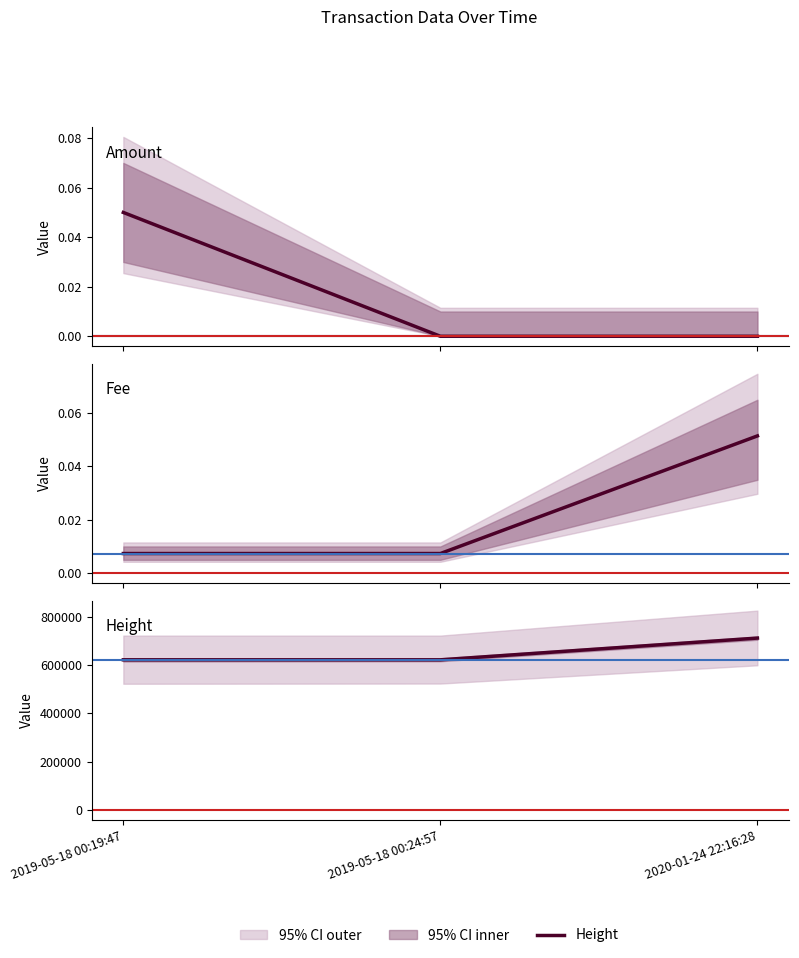

The value of Fee at 2019-05-18 00:24:57 is 0.0. True or false?

True